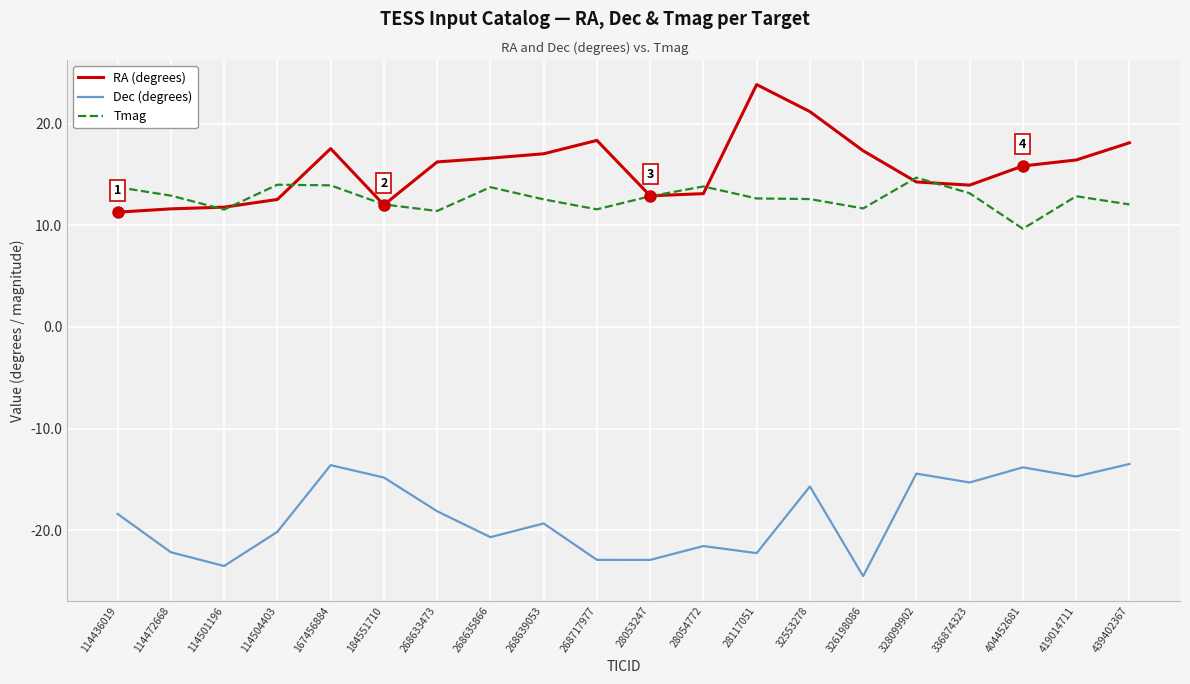

What is the approximate value of Dec (degrees) at 328099902?

-14.4